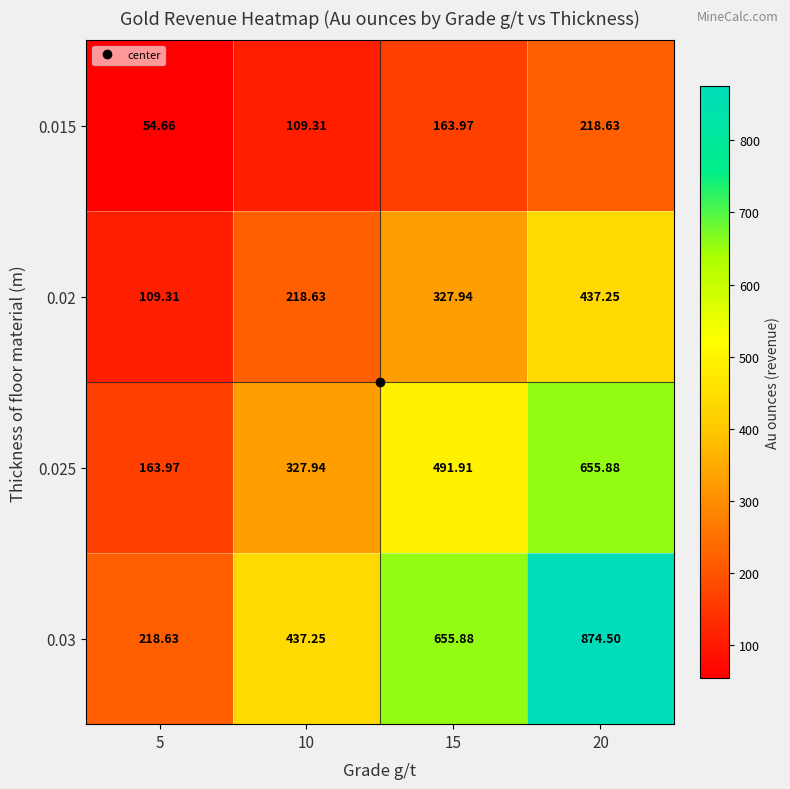

Is the value of 0.02 at 20 greater than the value of 0.025 at 20?

No